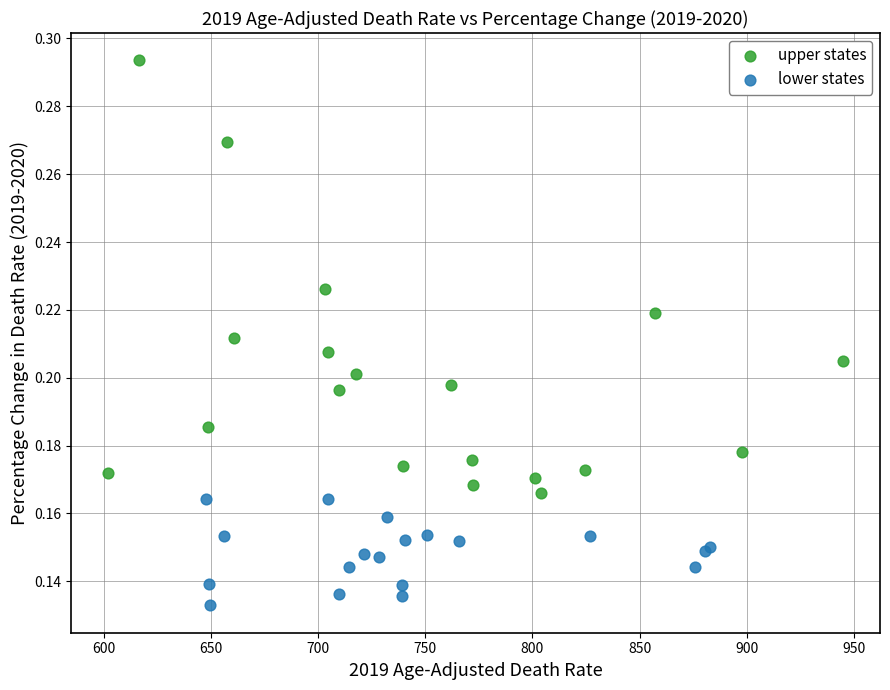

Which series contains the lowest Y value?

lower states